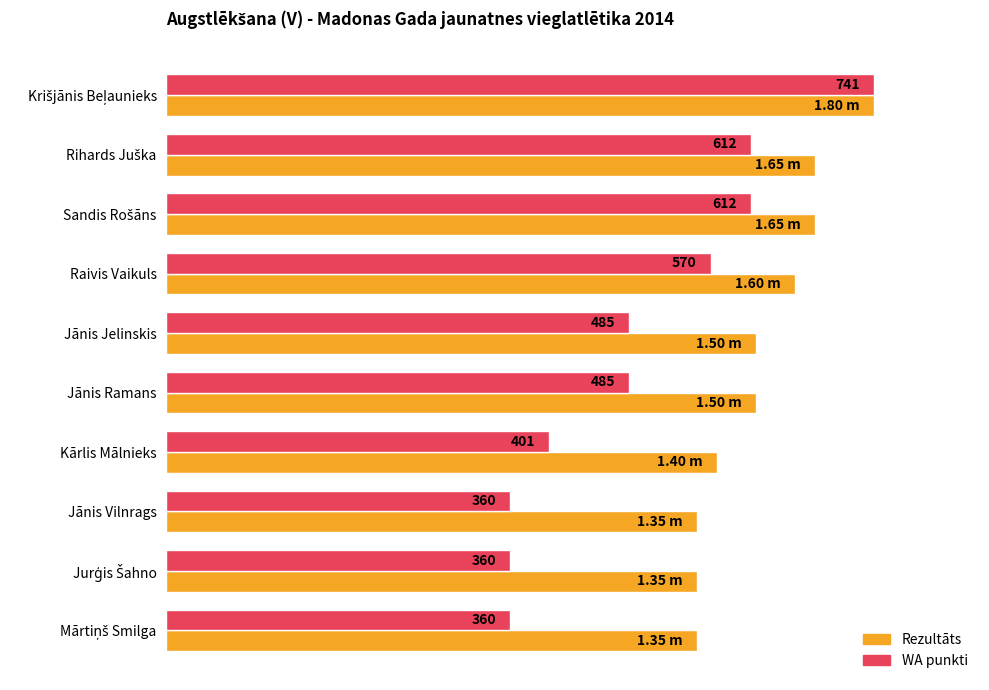

What are all the series names shown in the legend?

Rezultāts, WA punkti